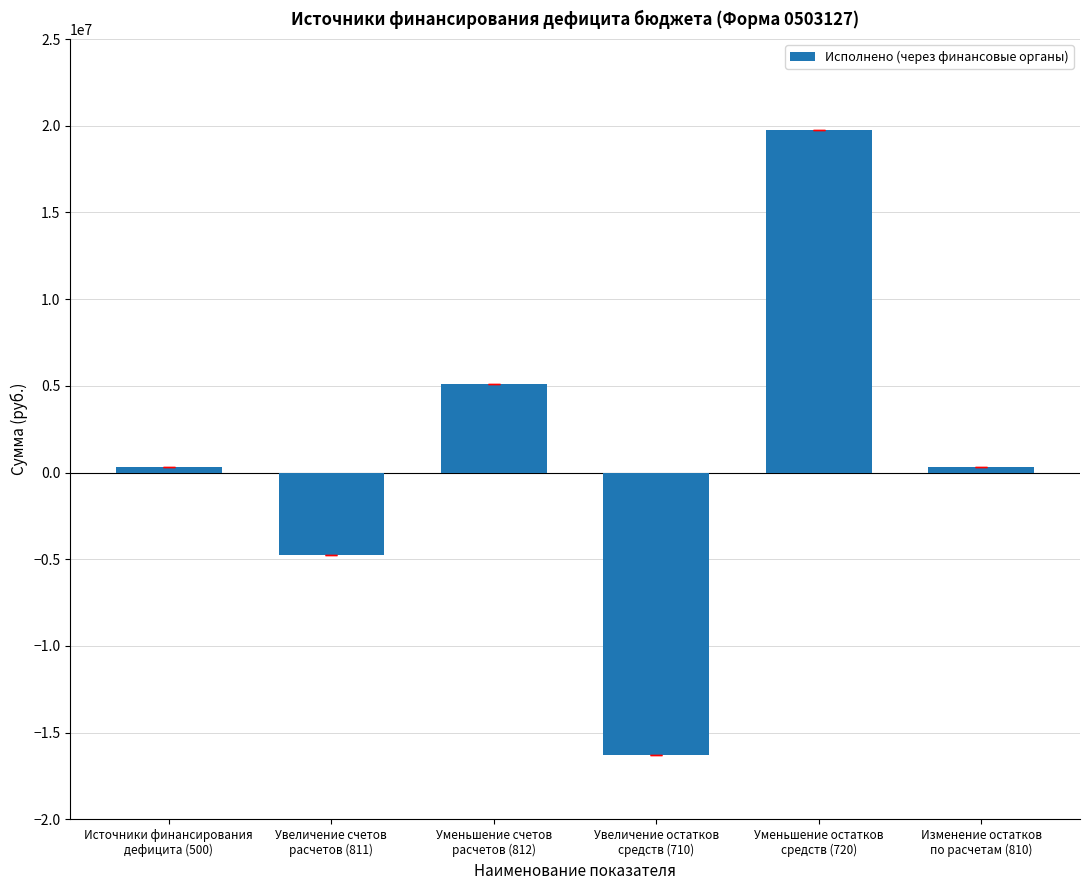

At which category does the chart reach its minimum across all series?

Увеличение остатков
средств (710)